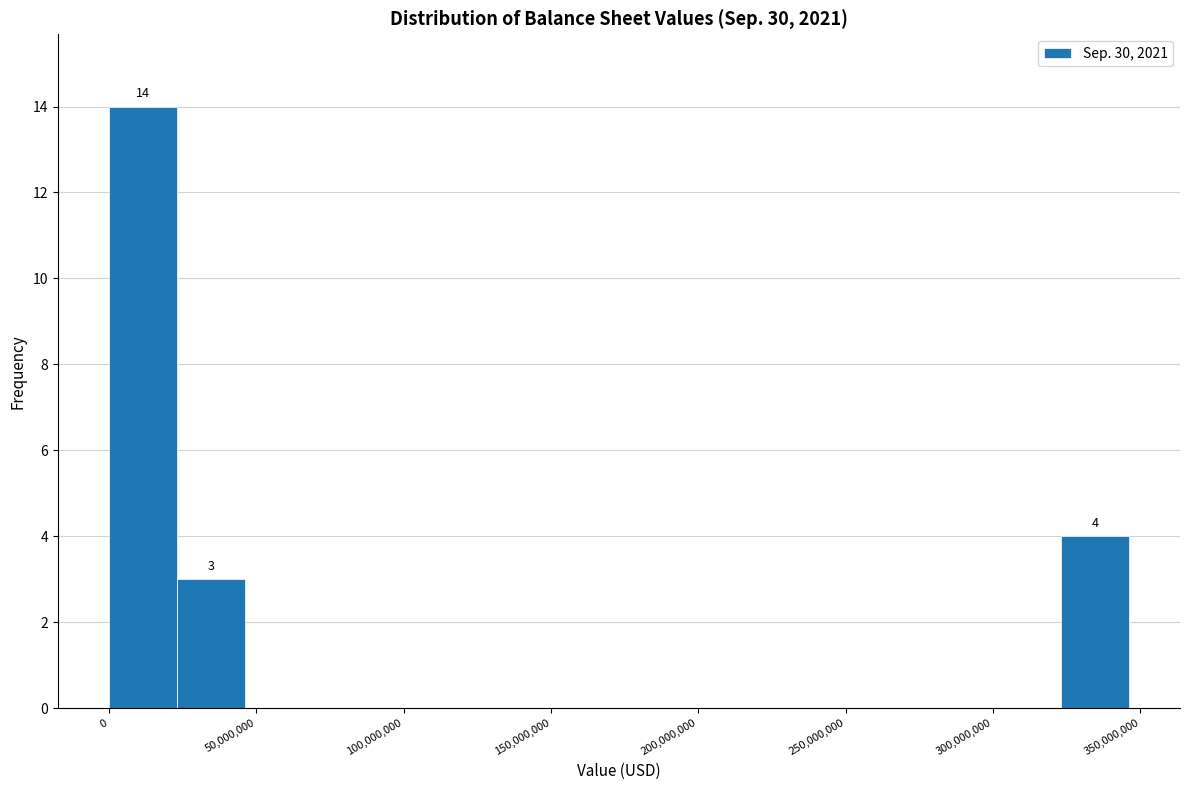

Over which range of the x-axis is the bar tallest?

0 to 25000000